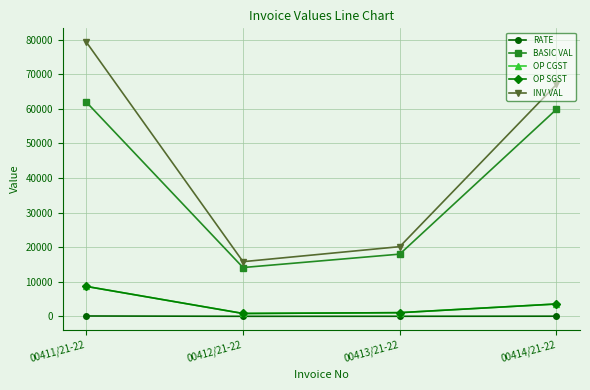

Does the chart have visible grid lines?

Yes